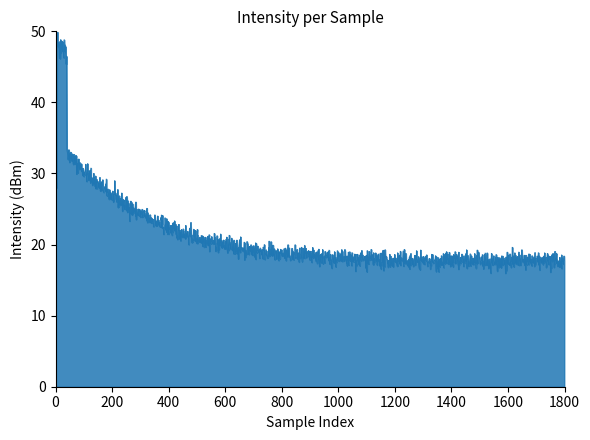

What is the smallest value displayed?

16.0